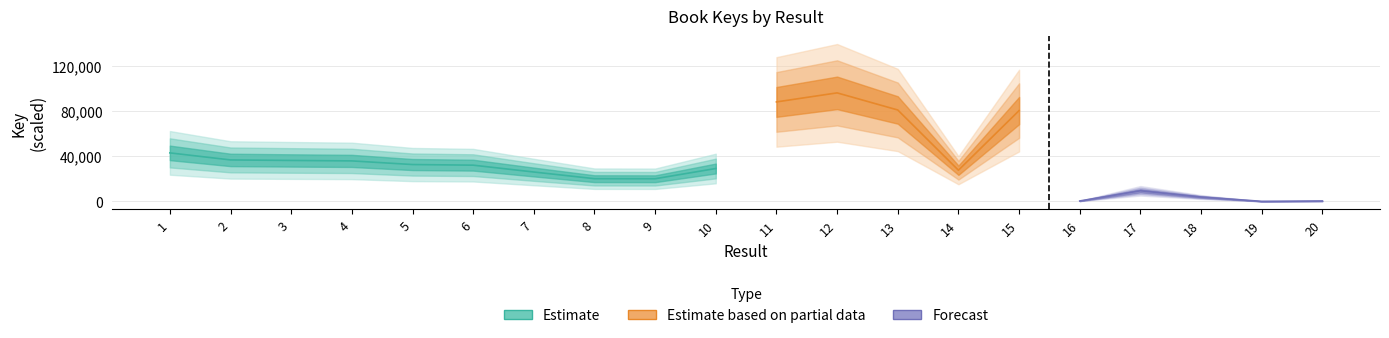

Reading left to right, what are all the values shown in this chart?

215183395	183950298	181642670	179635470	163494920	160695227	130333663	100768457	100492465	145898978	441131901	481312349	405411990	138310198	402777391	1907932	47114107	19317687	336416	1804618